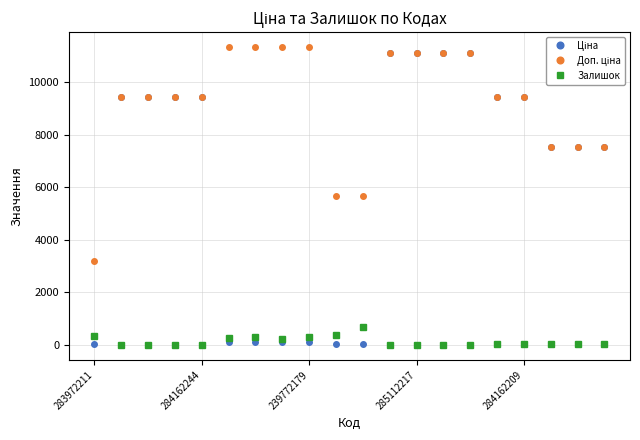

True or false: Залишок has more than 2 points higher than both neighbors.

True